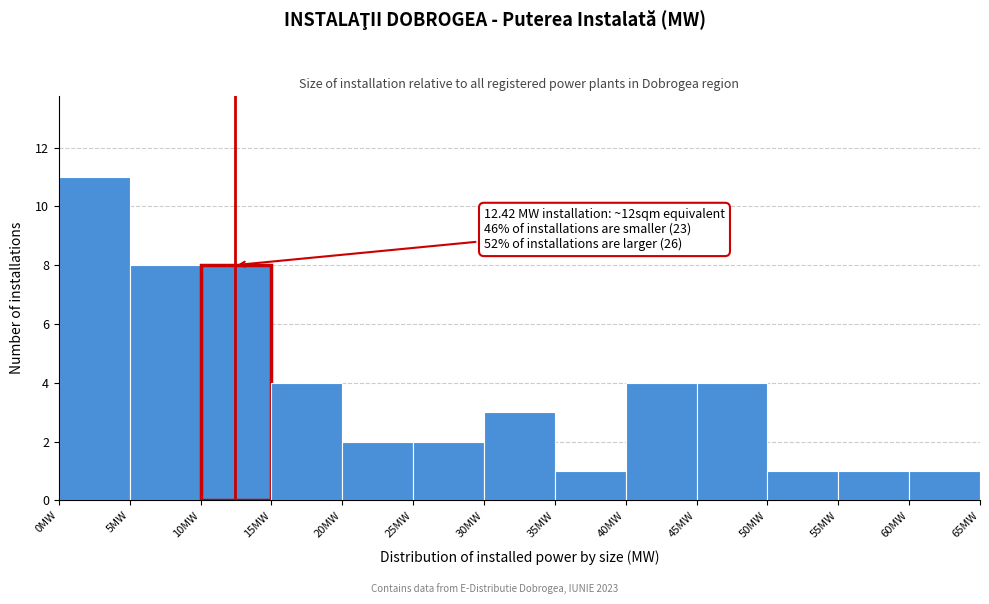

Which range on the x-axis has the tallest bar?

0 to 5